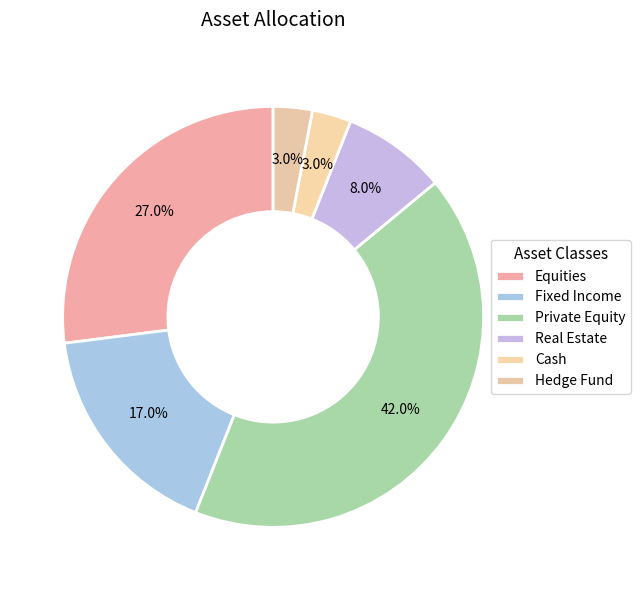

How many slices are in this pie chart?

6